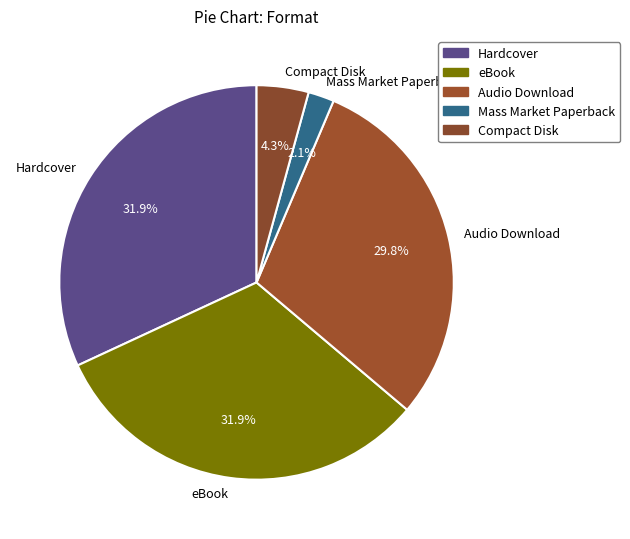

Is there a majority slice in this chart?

No